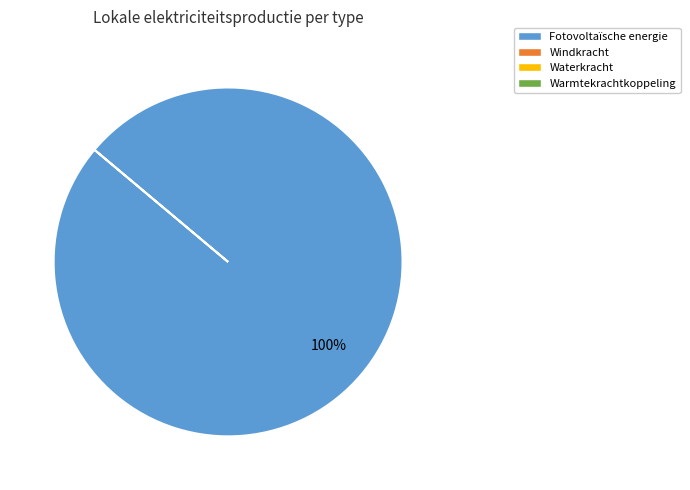

How many slices are in this pie chart?

1